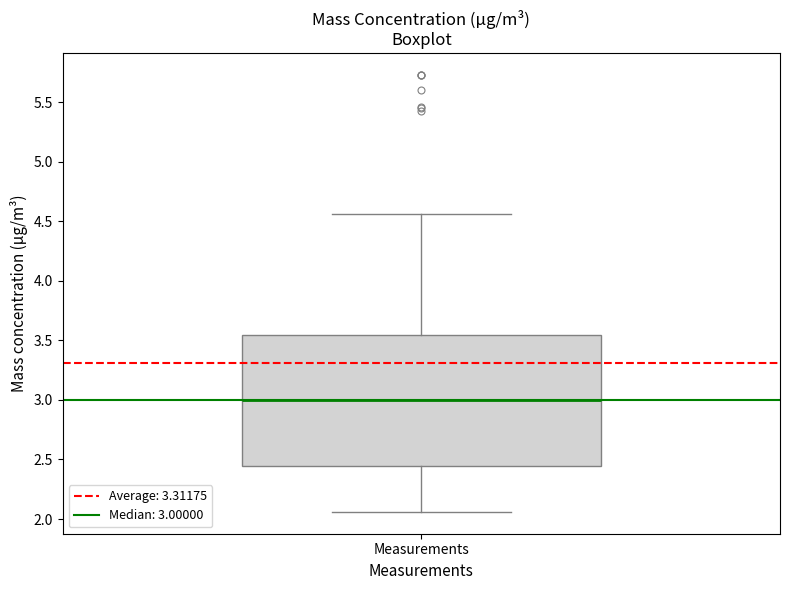

Read this box plot against the y-axis: the position of the median line, the range covered by the box, and the ends of both whiskers. The values are not printed on the chart, so give them approximately, as read against the axis.

median 3.00, box 2.45 to 3.55, whiskers 2.05 to 4.55